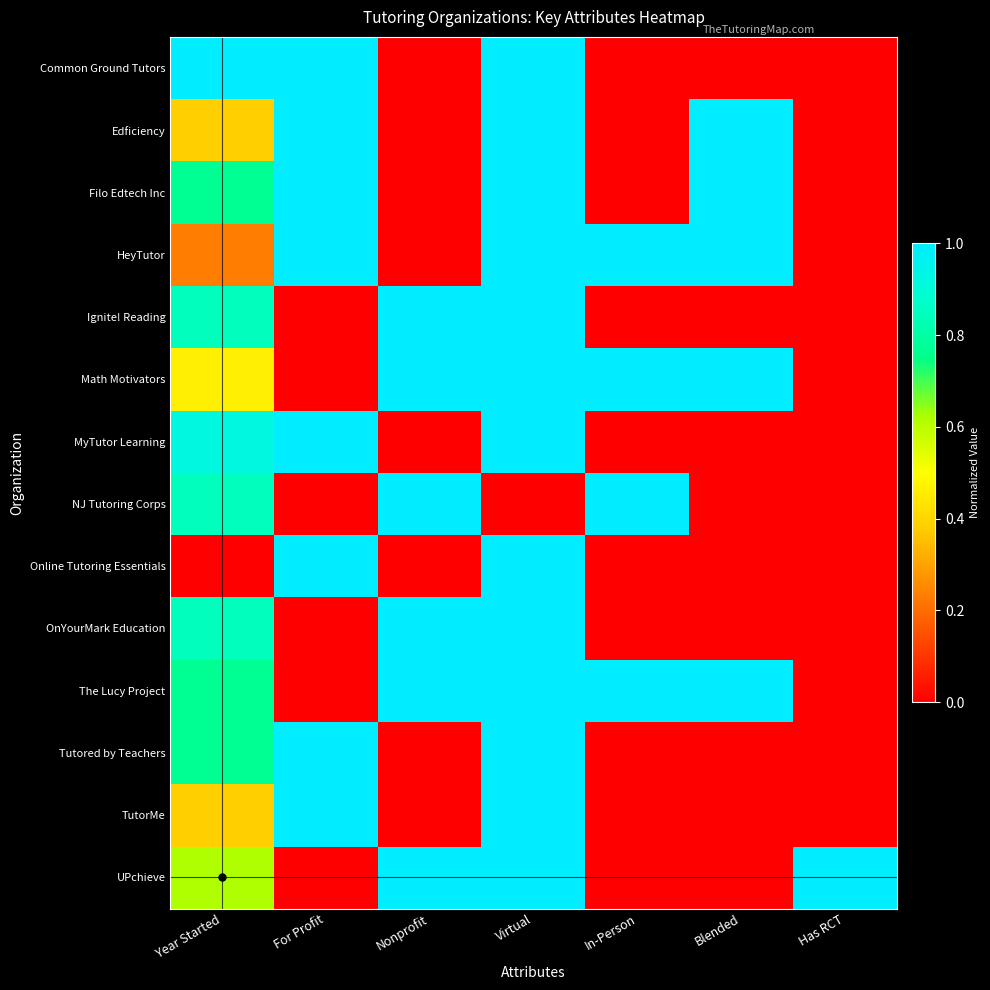

What is the spread (max minus min) of values at In-Person?

1.0